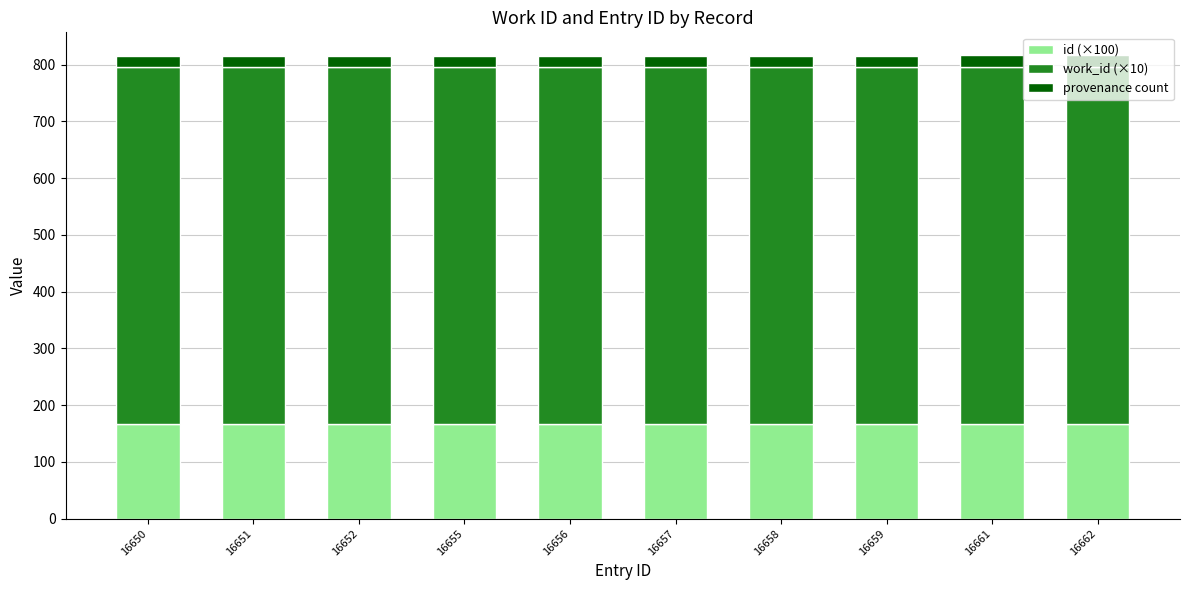

Count the number of categories in the chart.

10